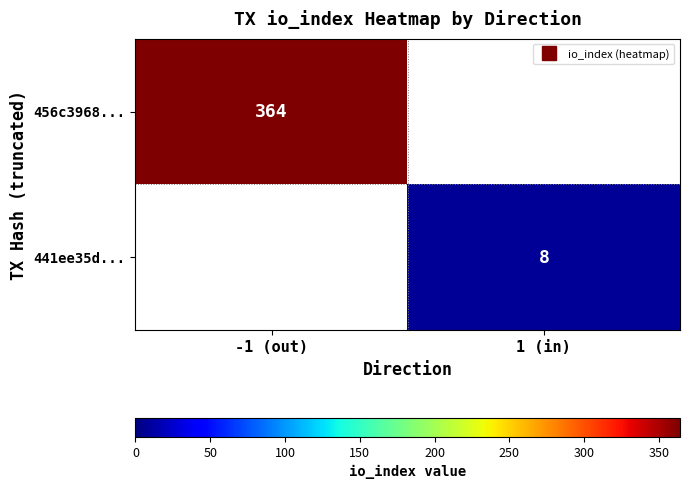

What is the maximum value shown in the chart?

364.0